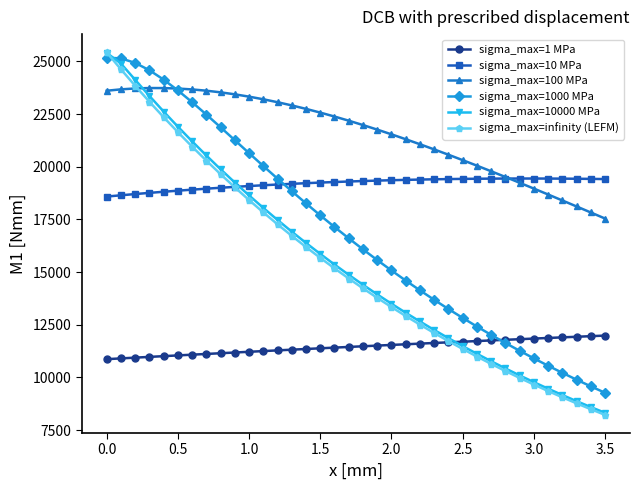

True or false: sigma_max=1000 MPa and sigma_max=10 MPa intersect in this chart.

True